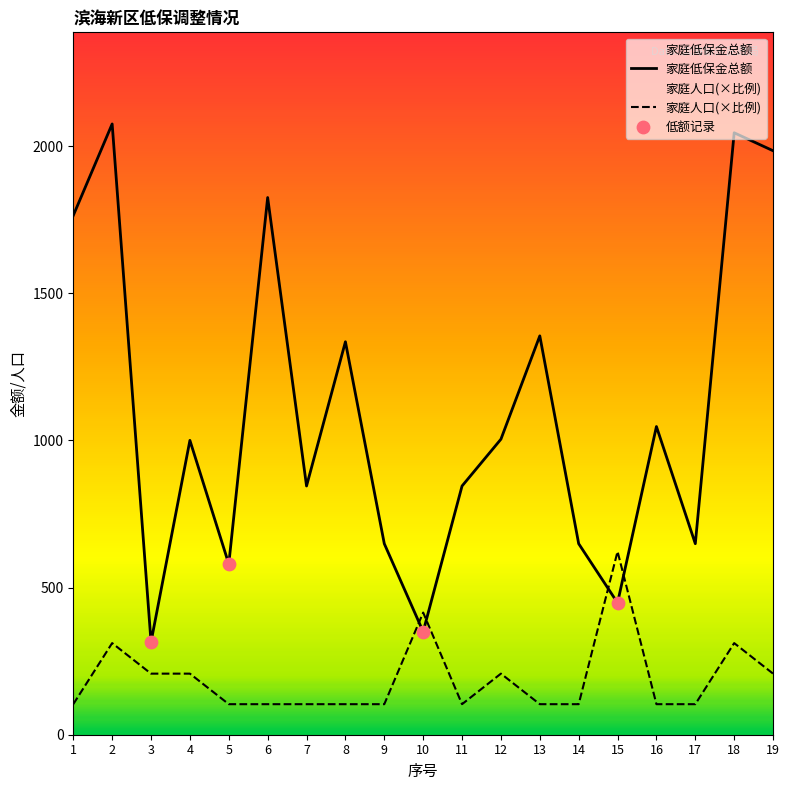

Is the value of 家庭低保金总额 at 10 greater than the value of 家庭人口 at 14?

Yes